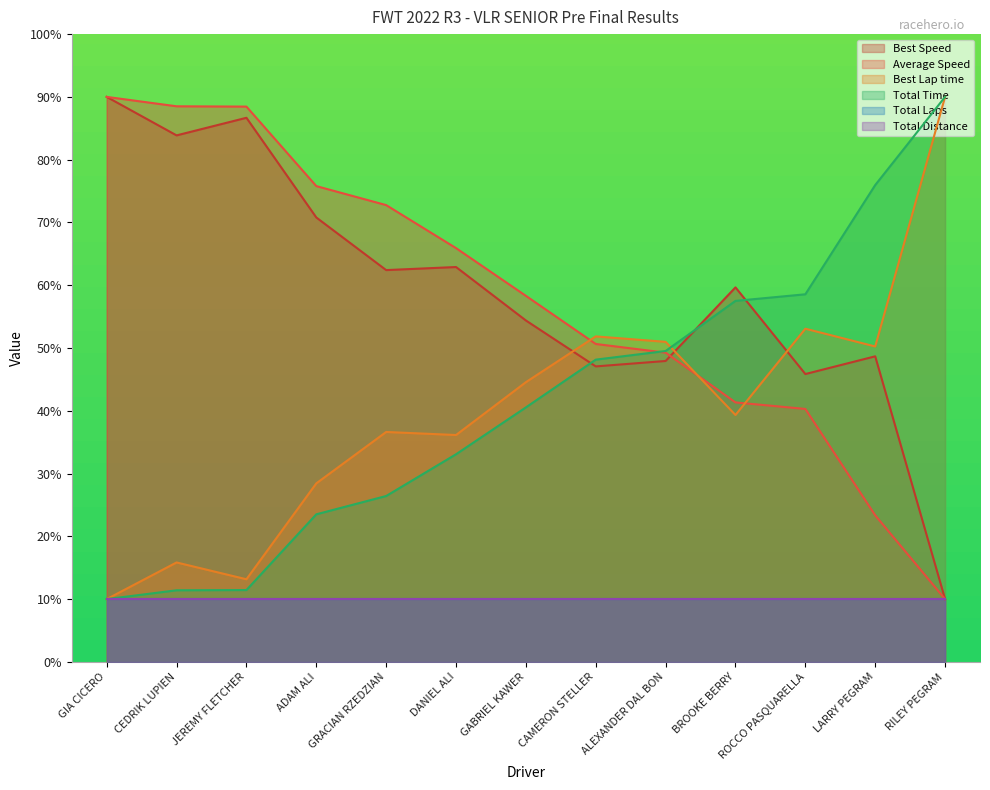

True or false: Average Speed and Best Lap time intersect in this chart.

True